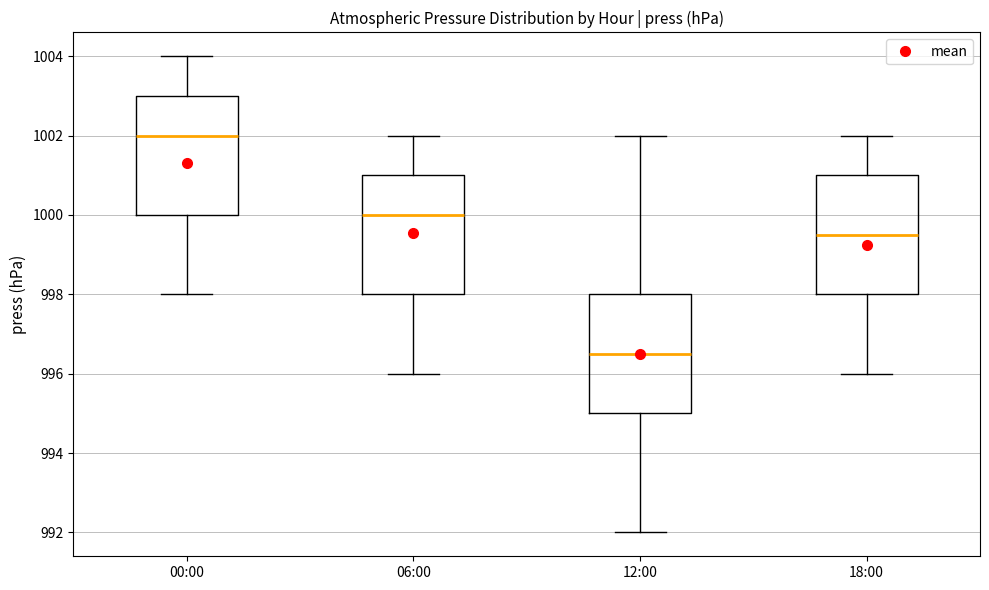

Where is the upper edge of the box for 00:00 on the y-axis? The values are not printed on the chart, so give them approximately, as read against the axis.

1003.0